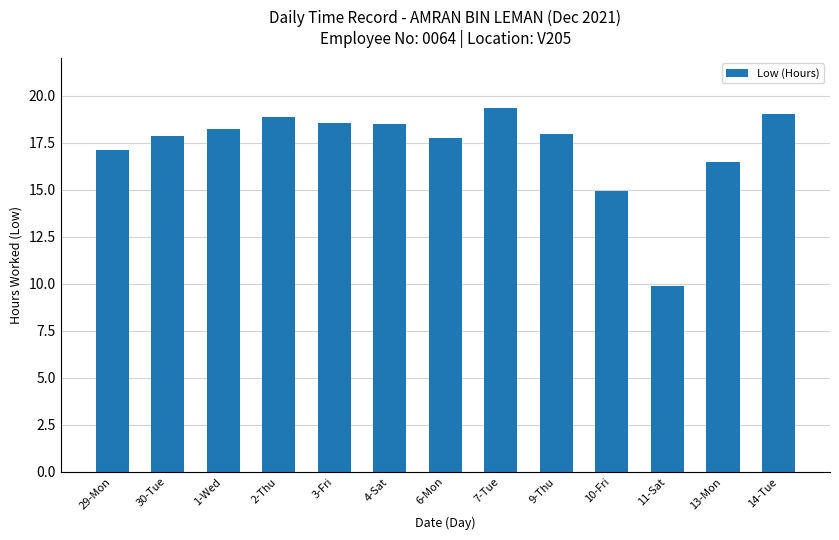

What is the difference between the maximum and minimum values?

9.5